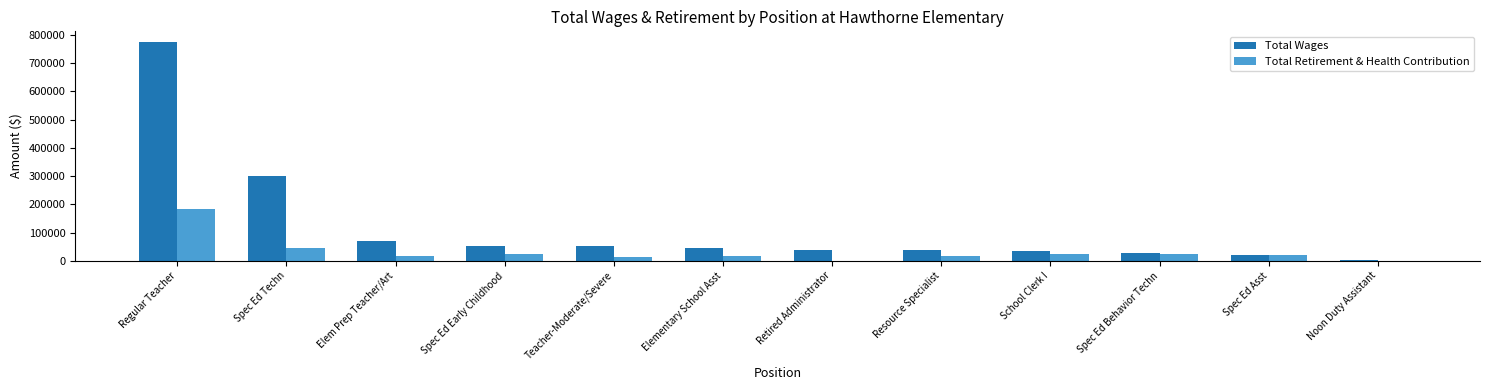

What is the highest value of the Total Retirement & Health Contribution series?

185207